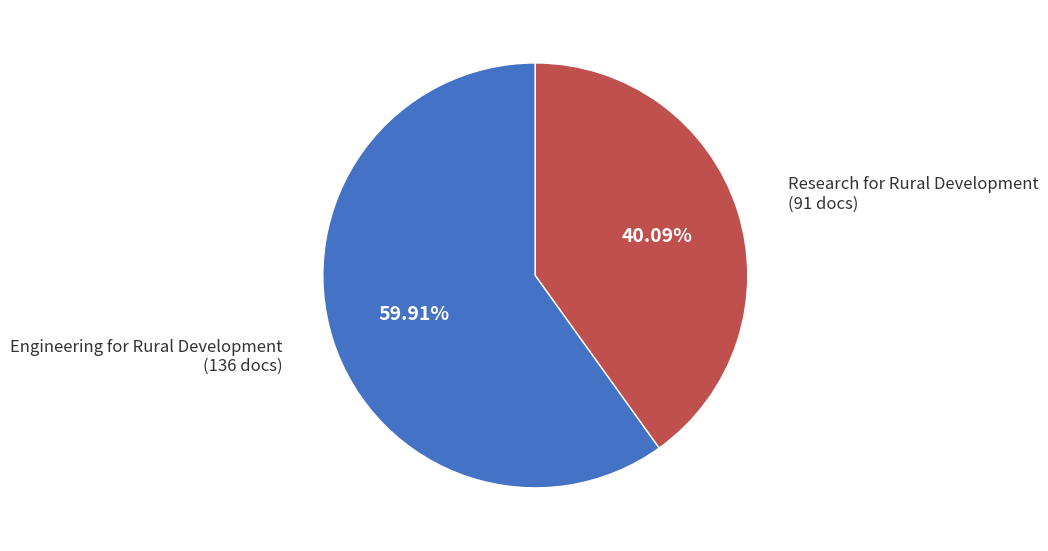

How many slices are in this pie chart?

2